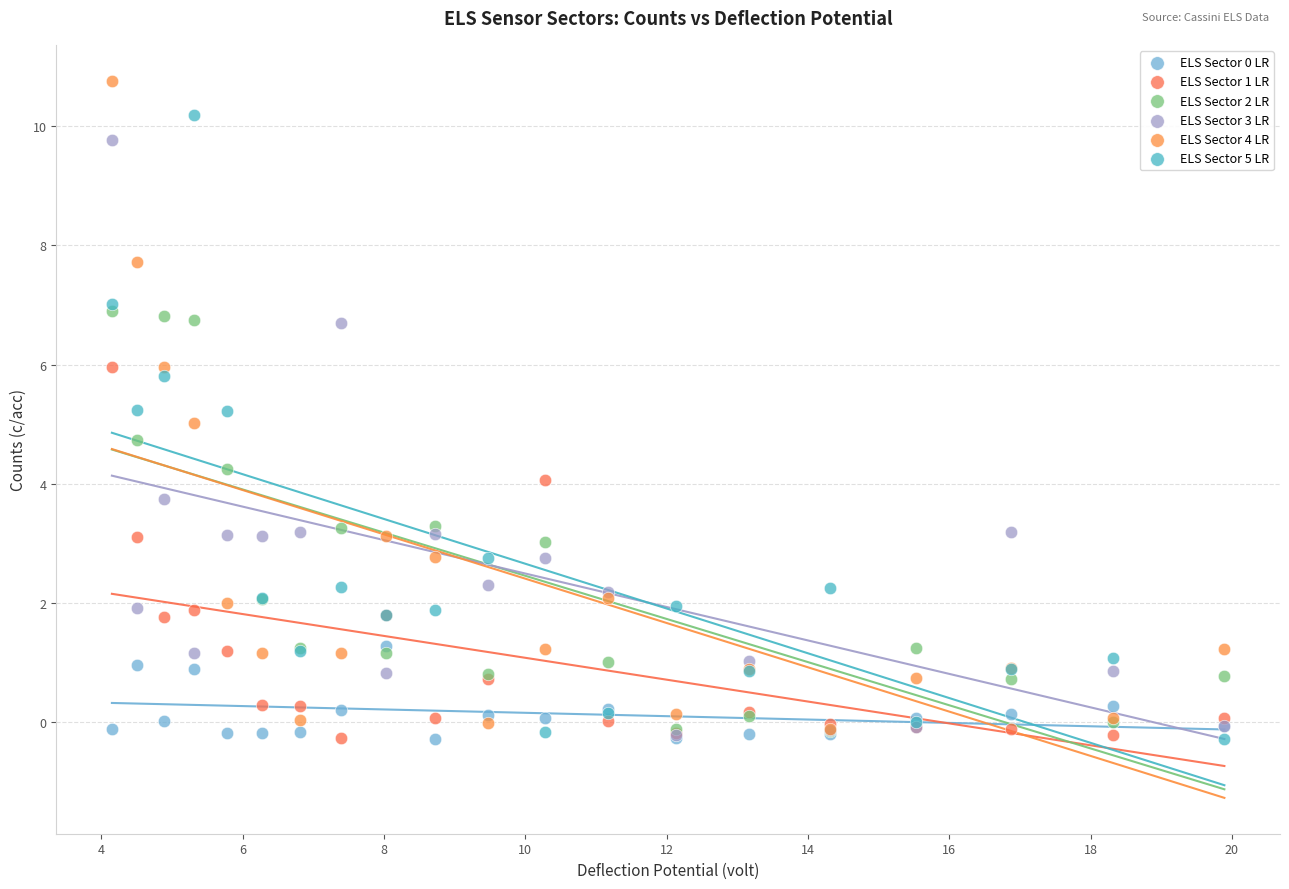

Which series has the largest Y range (max minus min)?

ELS Sector 4 LR